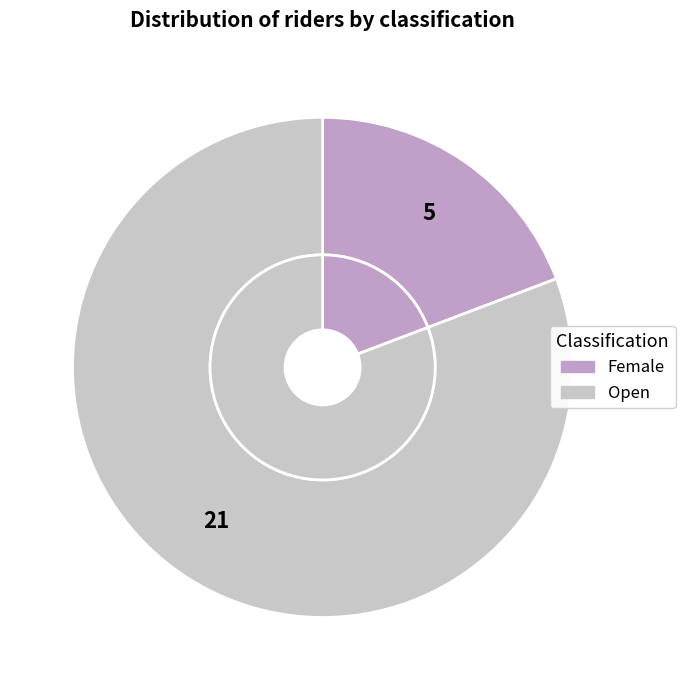

Between Female and Open, which is larger?

Open